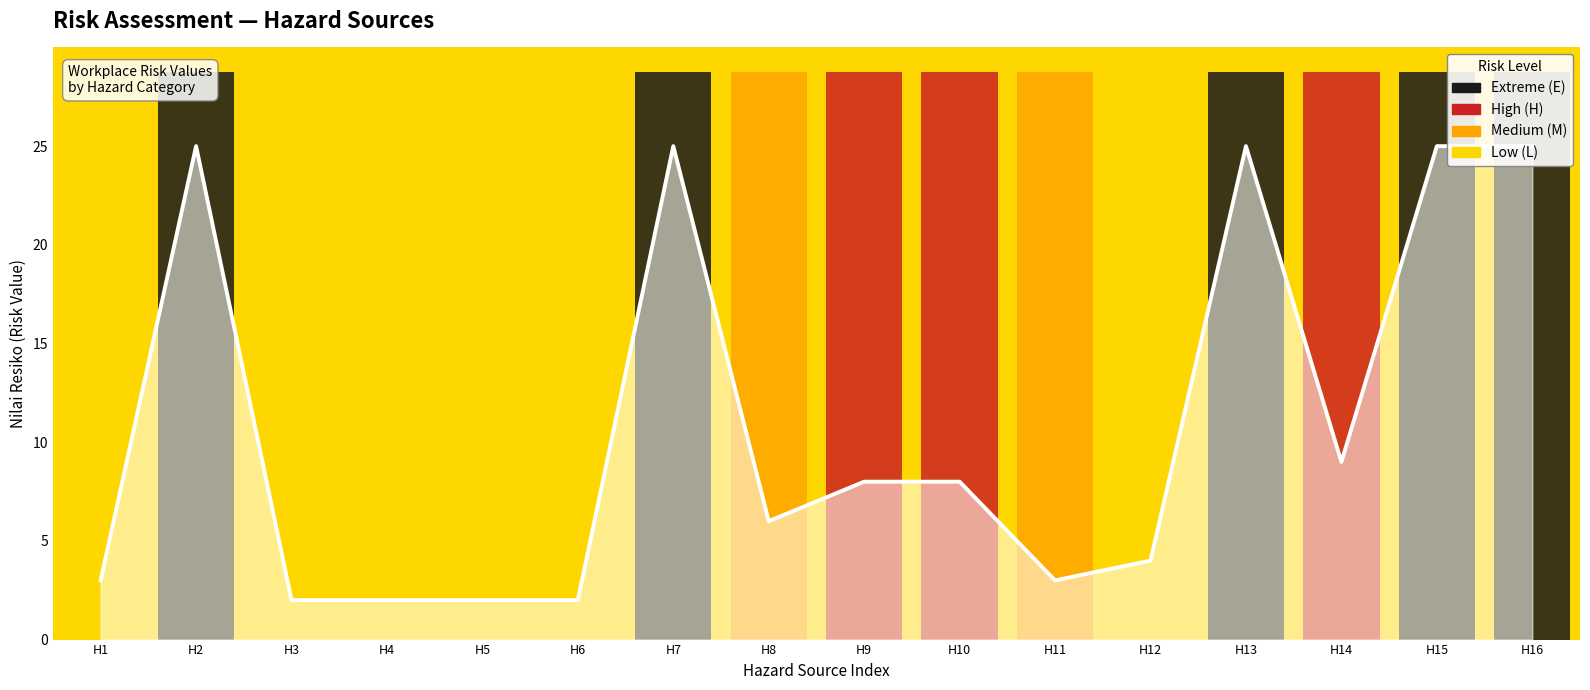

How many data points does each series have?

16